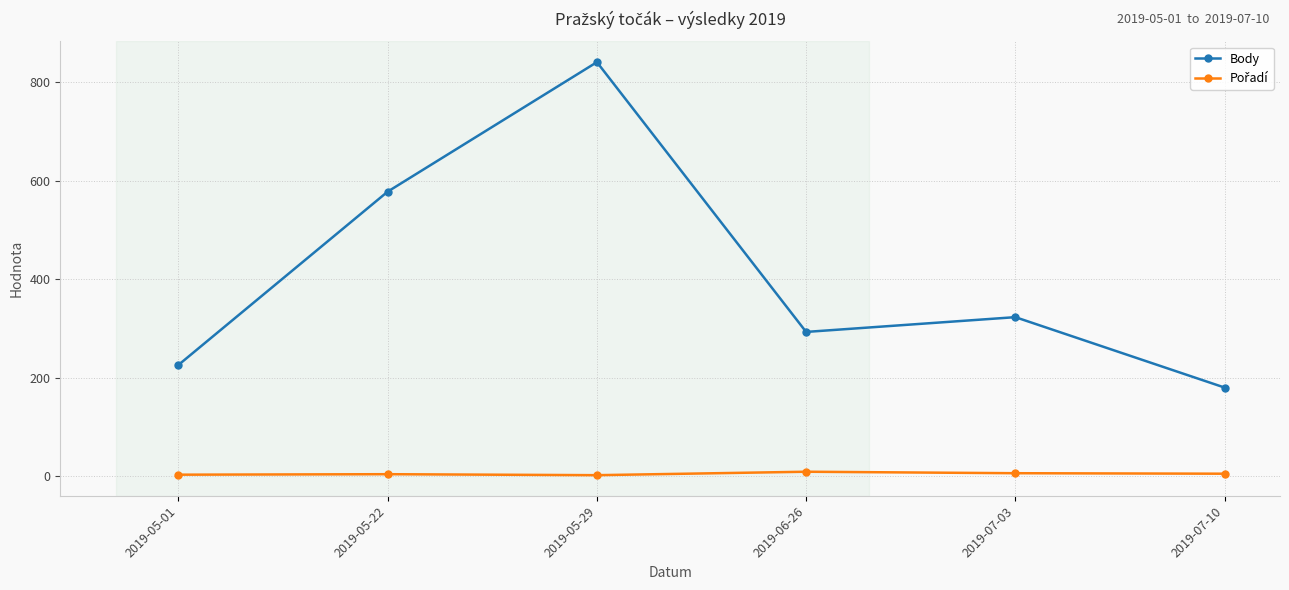

Where is the first local maximum for Body?

2019-05-29